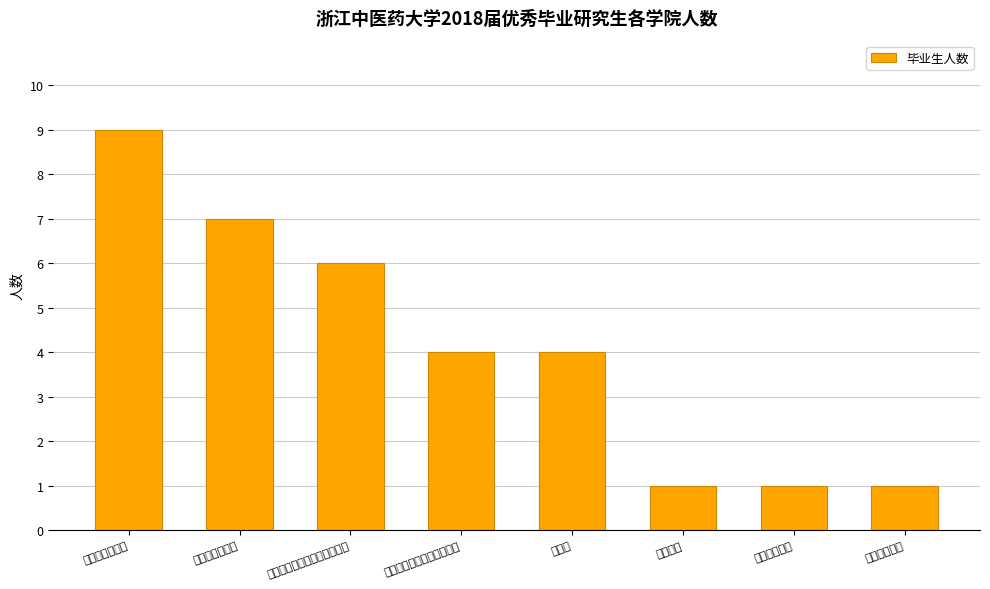

List the labels in order of value, smallest first.

护理学院, 生命科学学院, 医学技术学院, 基础医学院、公共卫生学院, 药学院, 第三临床医学院、康复医学院, 第二临床医学院, 第一临床医学院